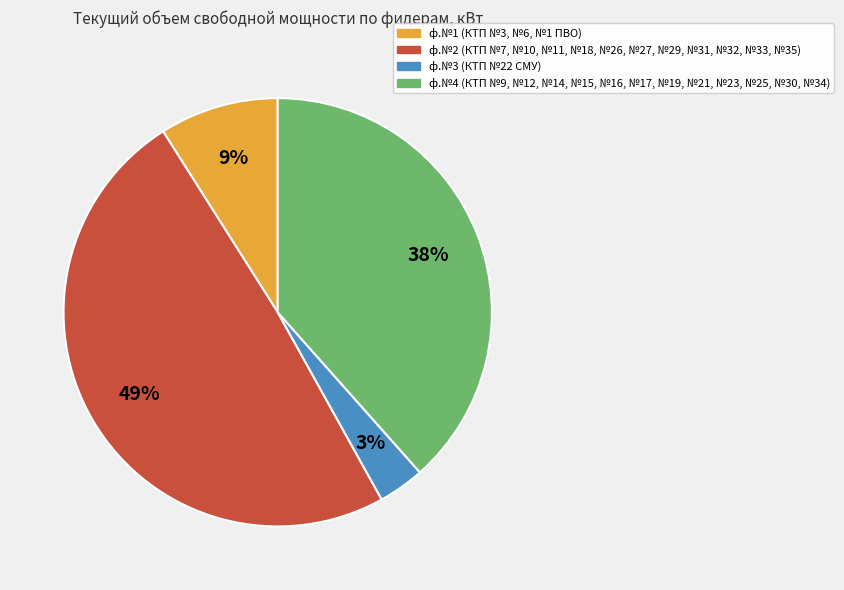

Does any single category account for the majority?

No